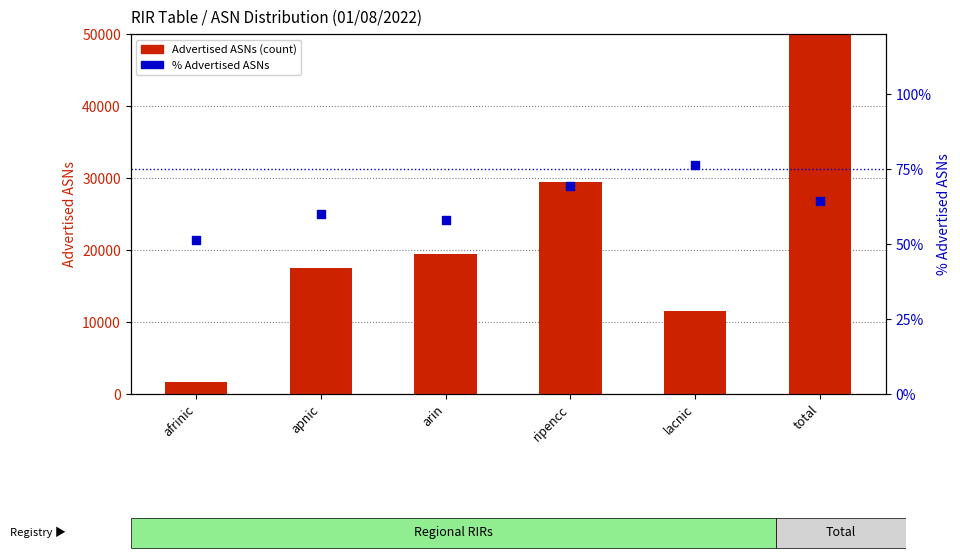

What is the total value across all series at ripencc?

29453.3